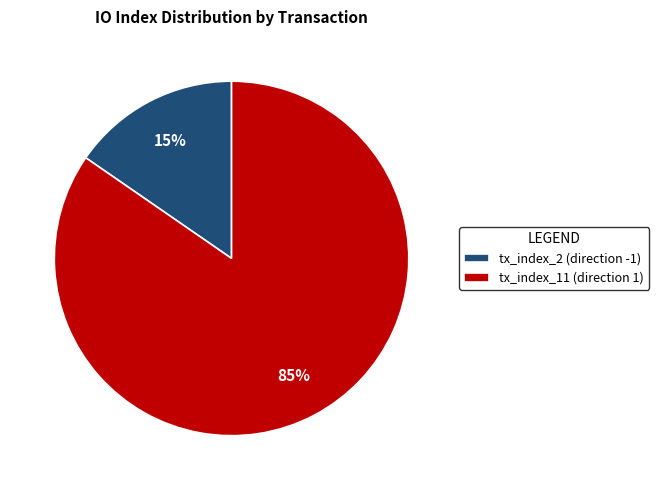

Between tx_index_2 (direction -1) and tx_index_11 (direction 1), which is larger?

tx_index_11 (direction 1)